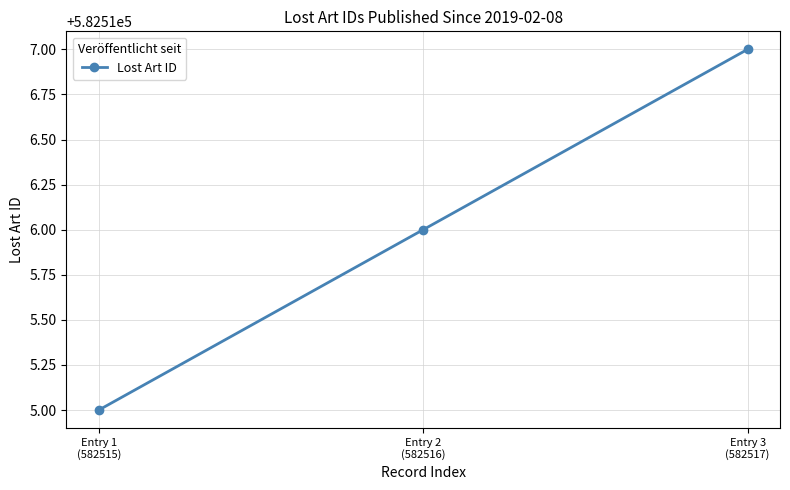

What is the difference between the values at Entry 1
(582515) and Entry 3
(582517)?

2